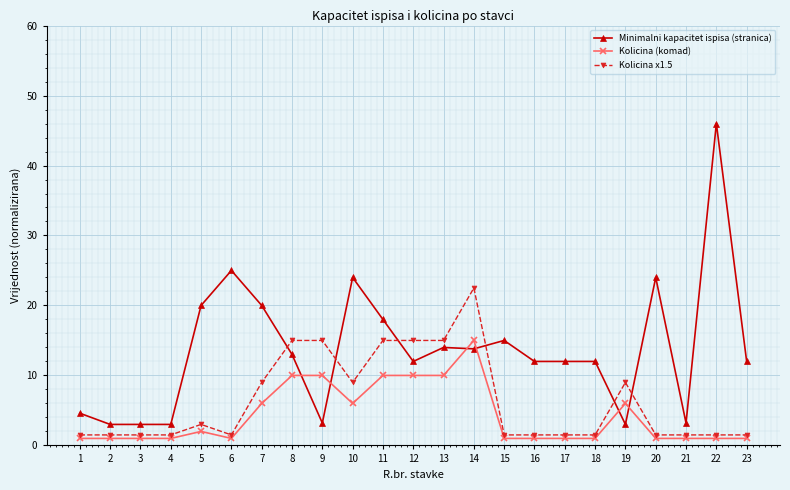

Is the value of Kolicina (komad) at 21 greater than the value of Minimalni kapacitet ispisa (stranica) at 9?

No